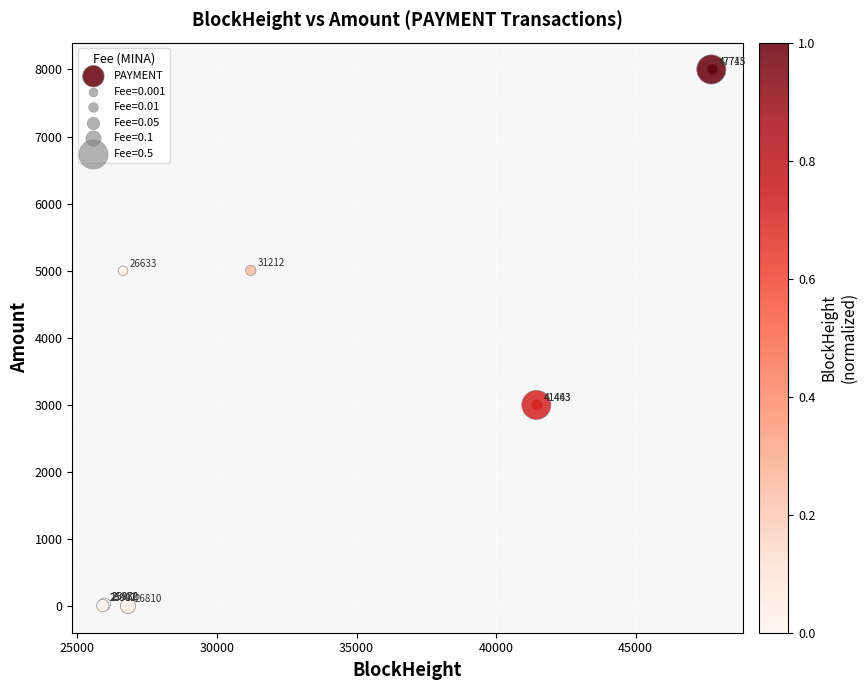

What Y value in the scatter plot is closest to 4002?

5000.0